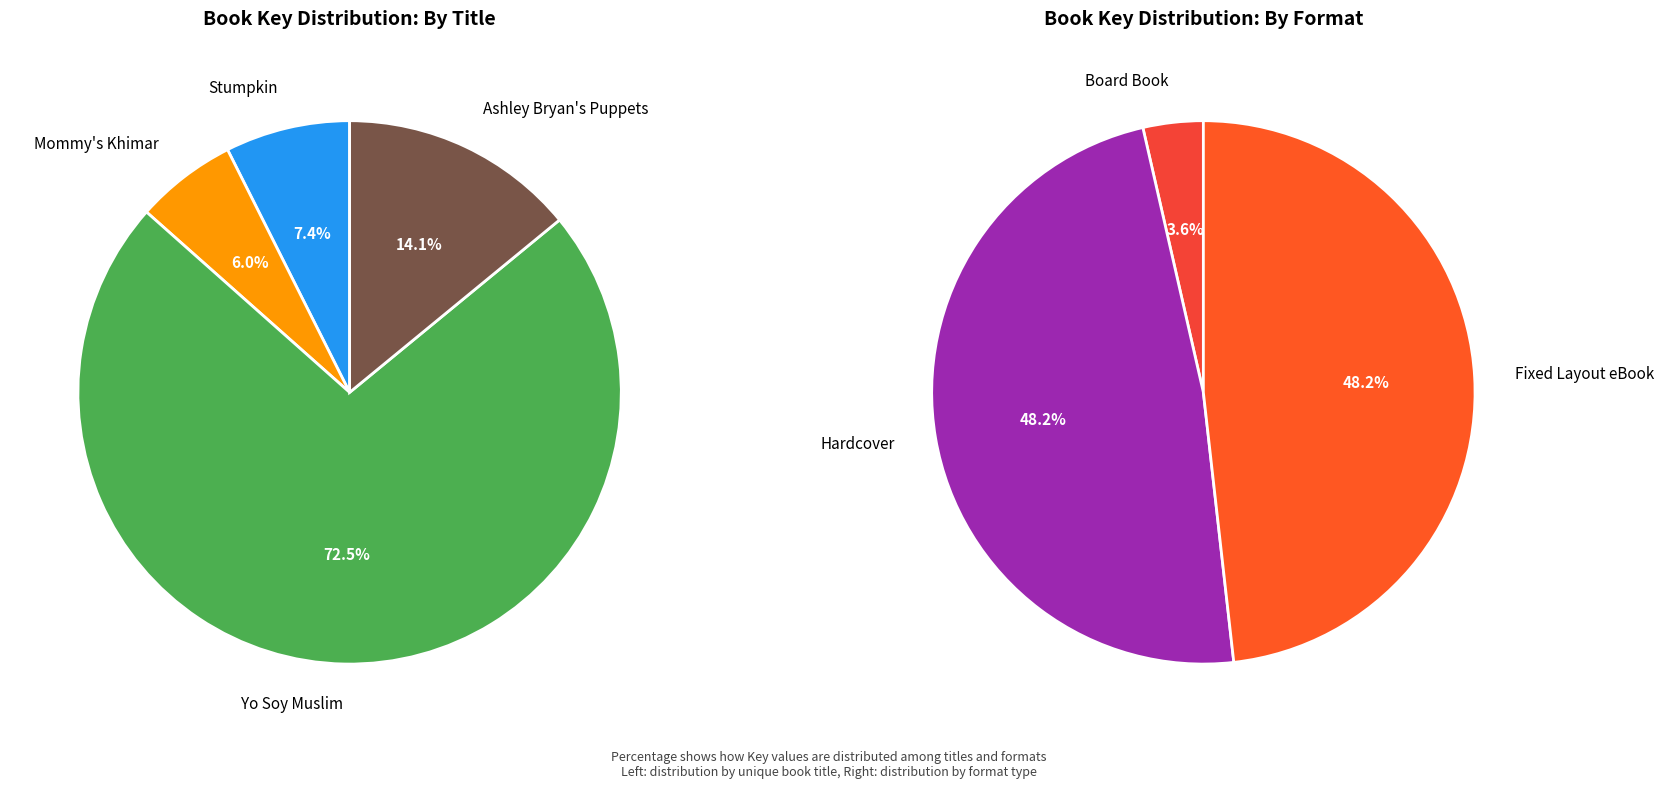

Which slice is the largest?

Yo Soy Muslim (Hardcover)